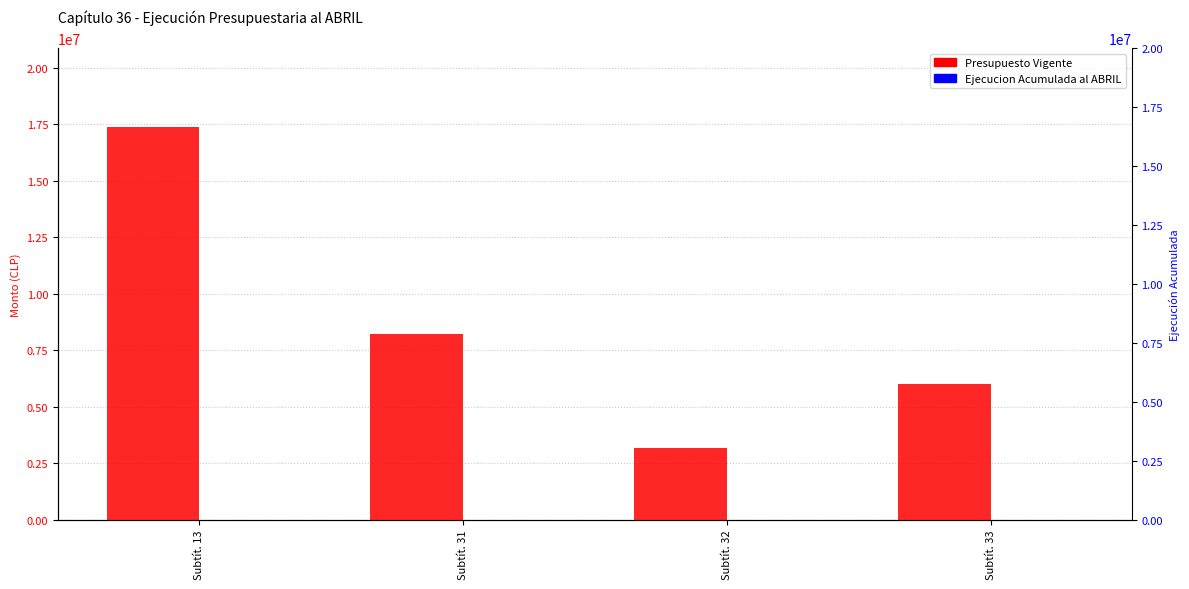

Which series has the largest total across all categories?

Presupuesto Vigente